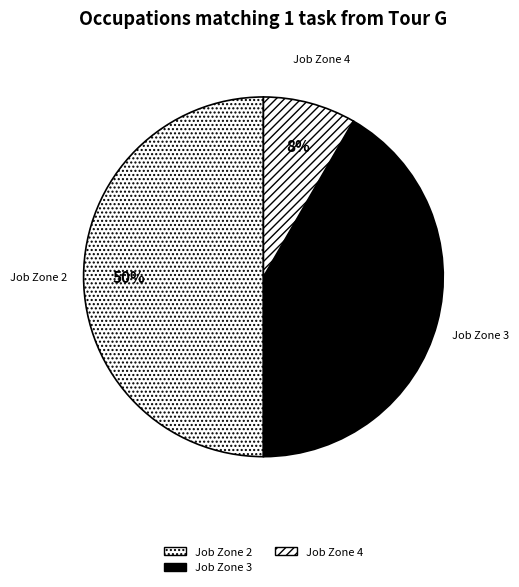

Does Job Zone 3 account for over 50% of the chart?

No